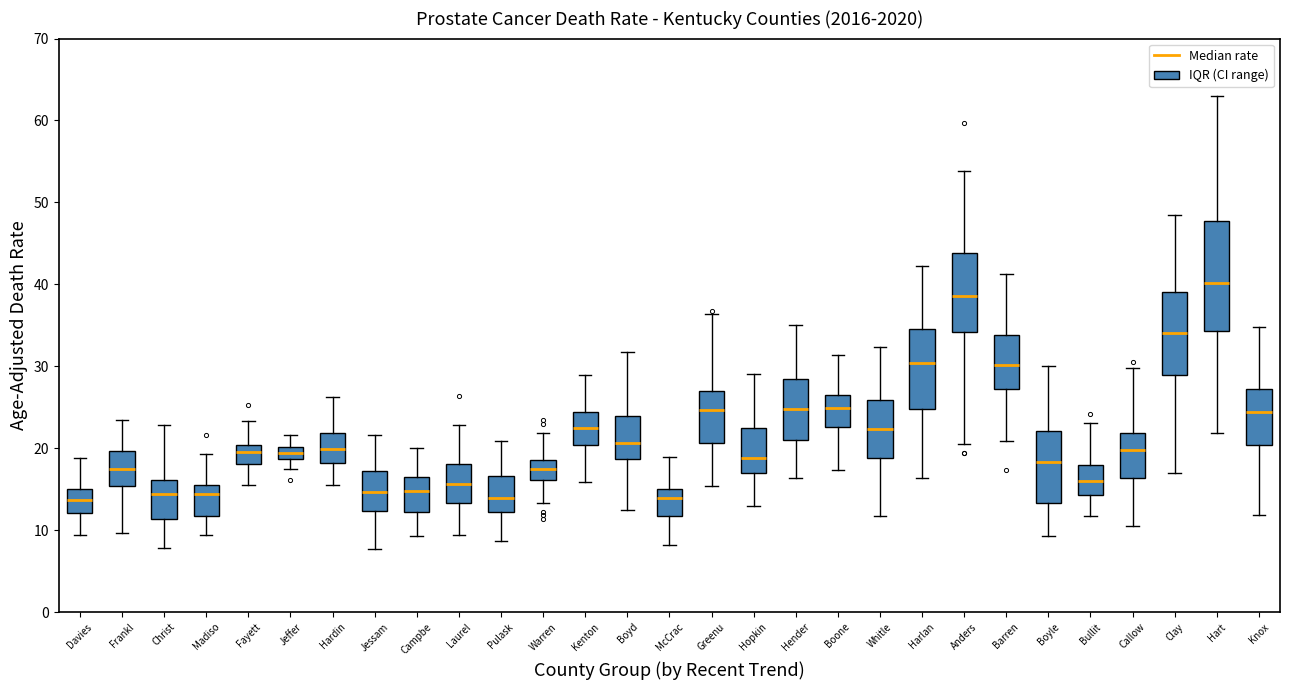

Which box is the tallest, from its lower edge to its upper edge?

Hart